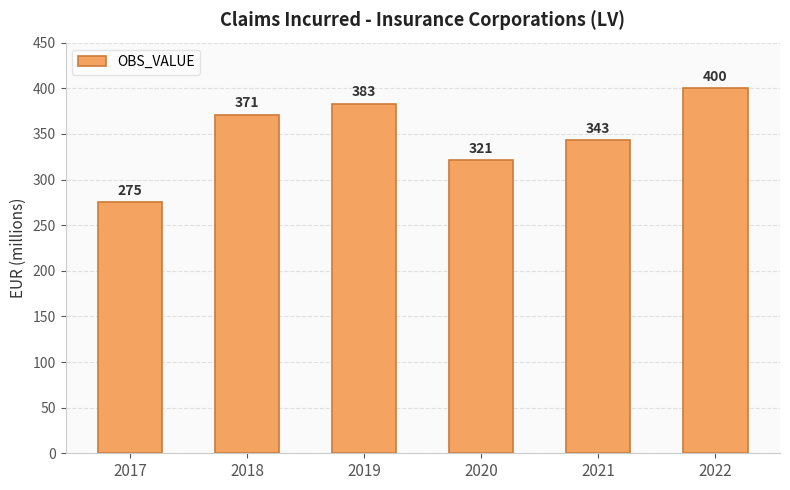

What is the smallest value displayed?

275